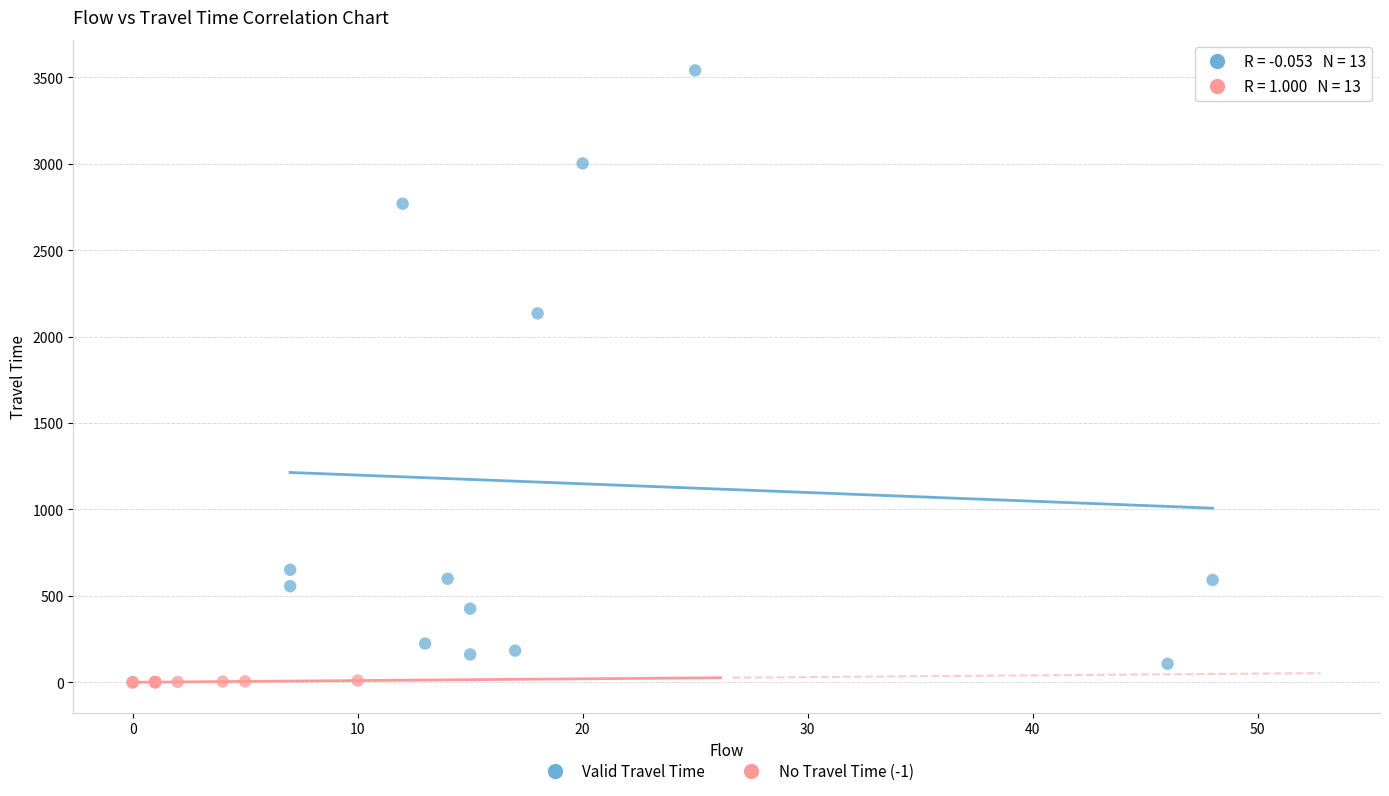

Which series has the largest Y range (max minus min)?

Valid Travel Time